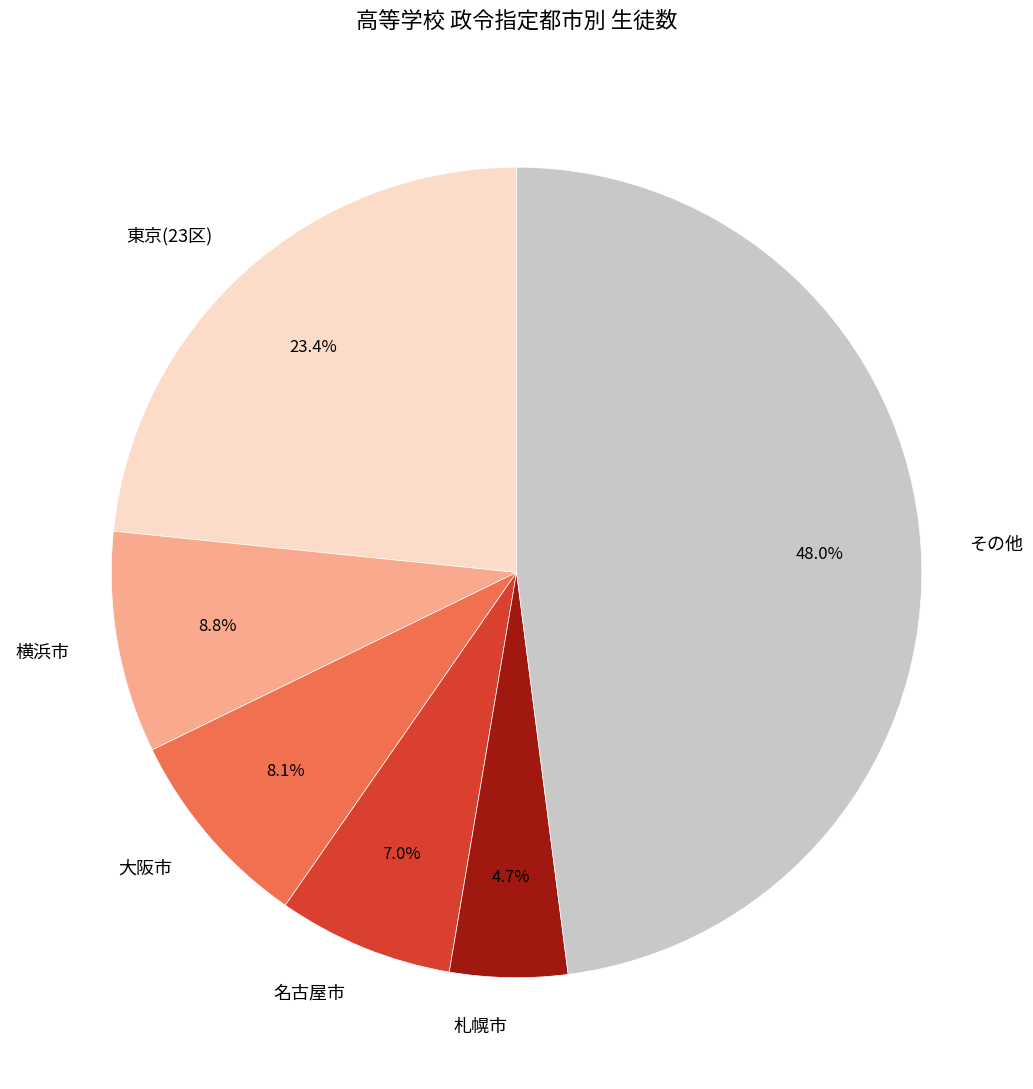

Rank the categories by value from lowest to highest.

札幌市, 名古屋市, 大阪市, 横浜市, 東京(23区), その他